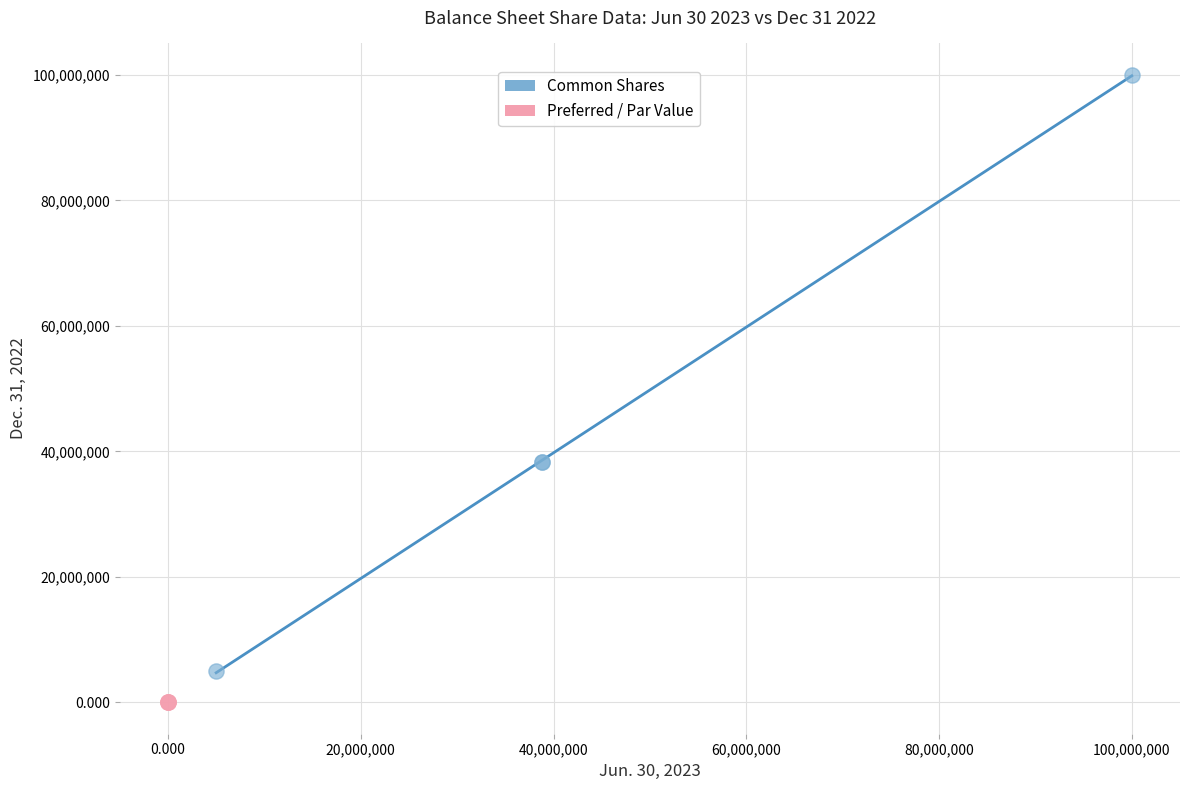

Which series reaches the minimum Y coordinate?

Preferred / Par Value